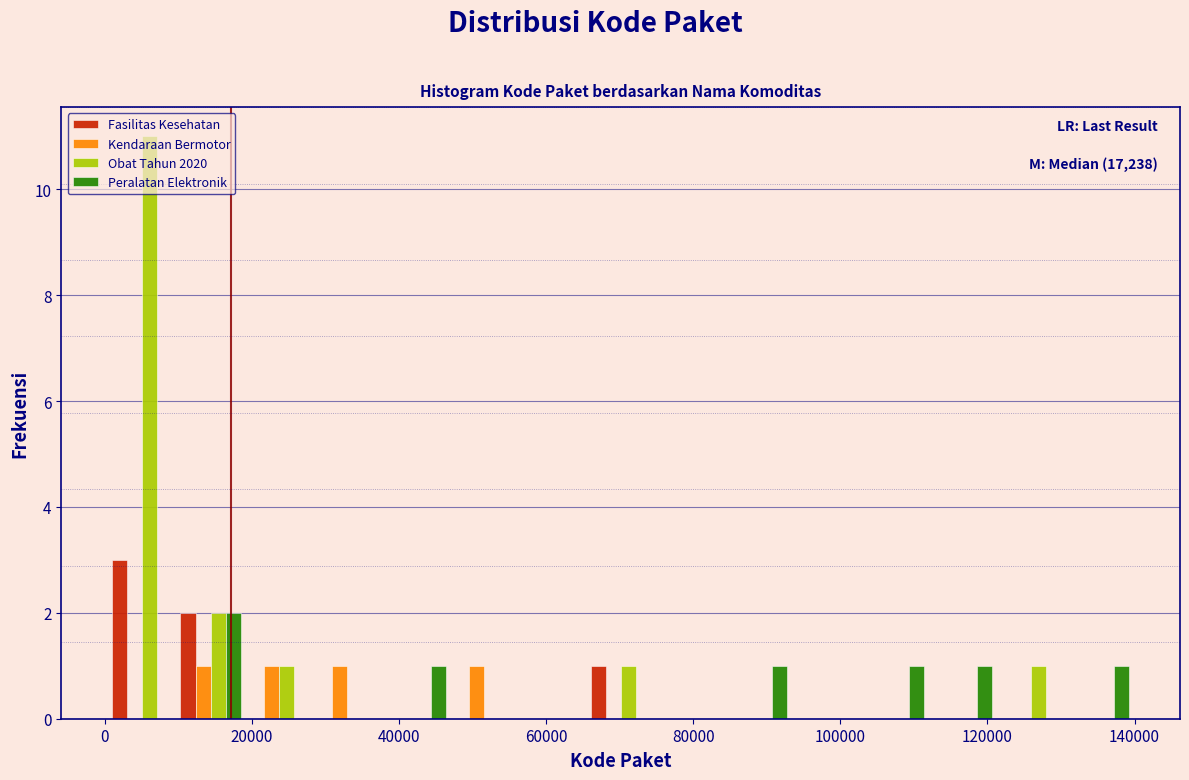

In the Fasilitas Kesehatan series, which range on the x-axis has the tallest bar?

0 to 10000